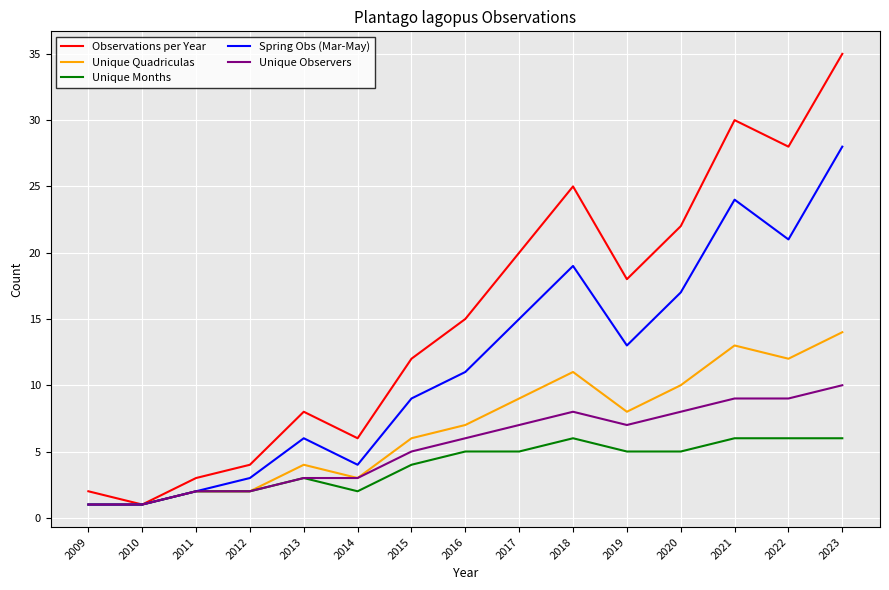

What is the highest value of the Unique Quadriculas series?

14